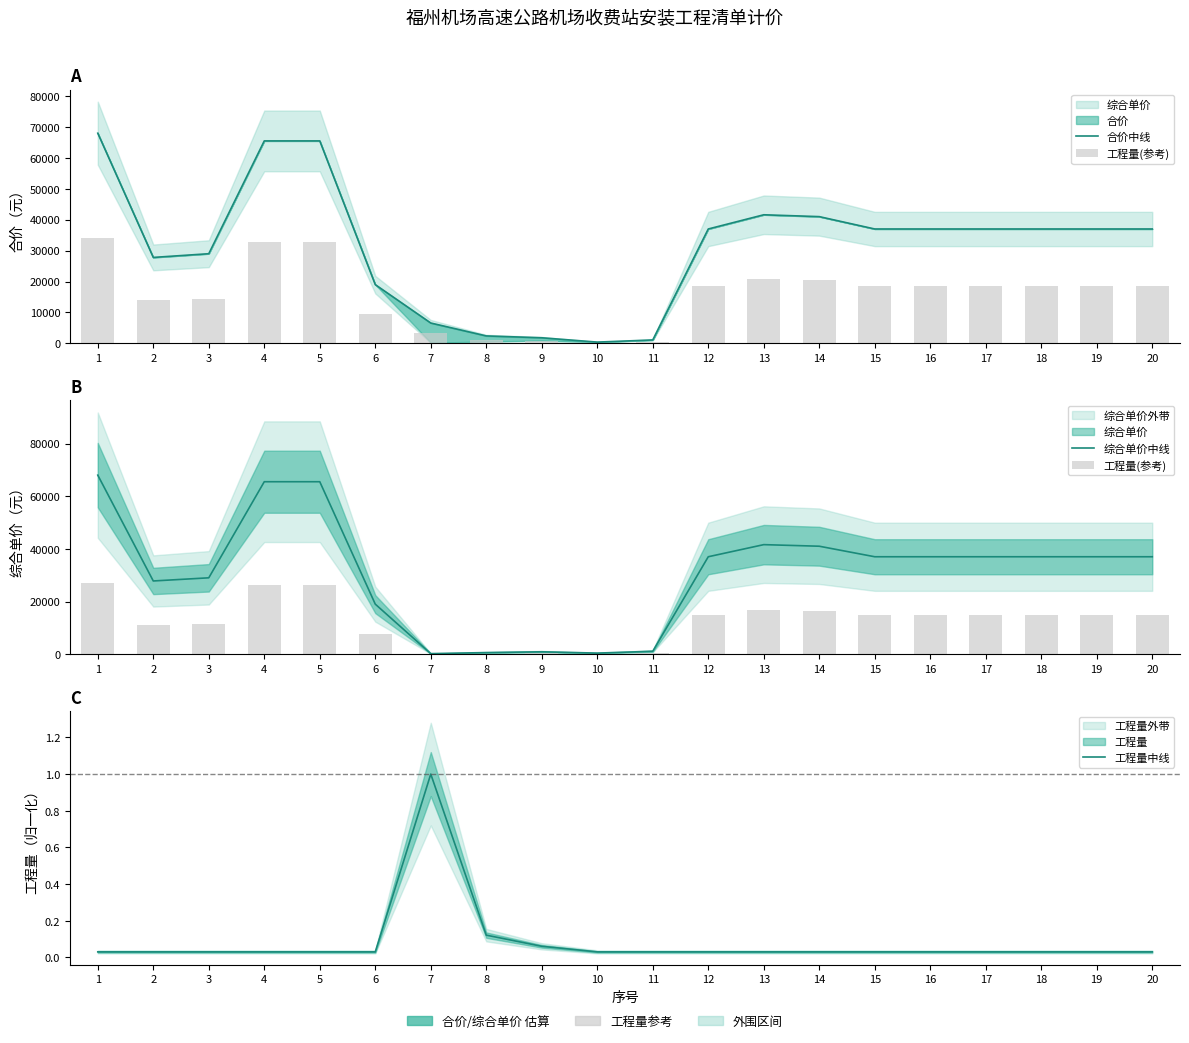

What is the average value of the 综合单价中线 series?

30980.0